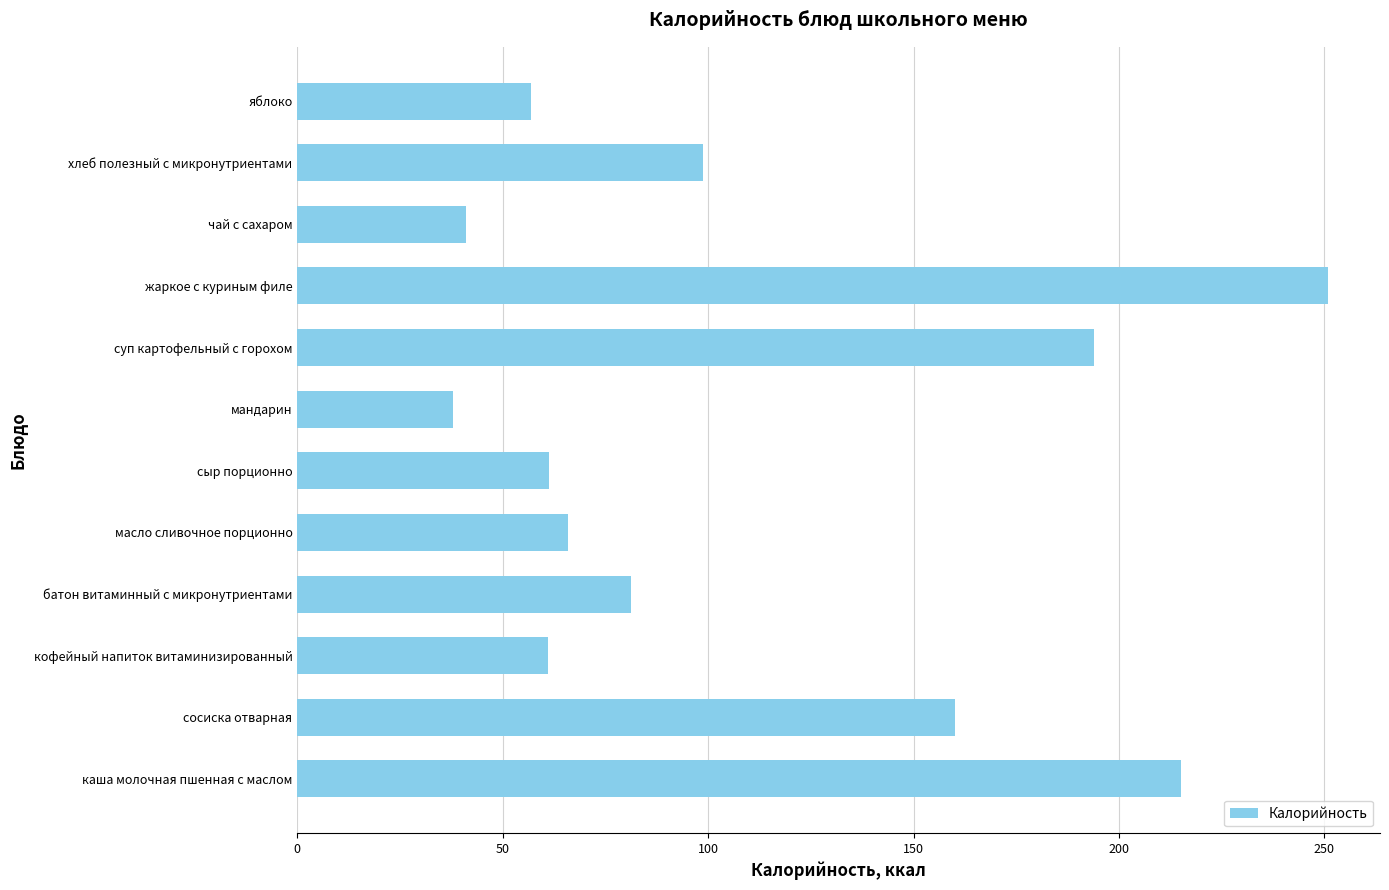

Approximately how many times larger is the value at хлеб полезный с микронутриентами compared to яблоко?

1.7